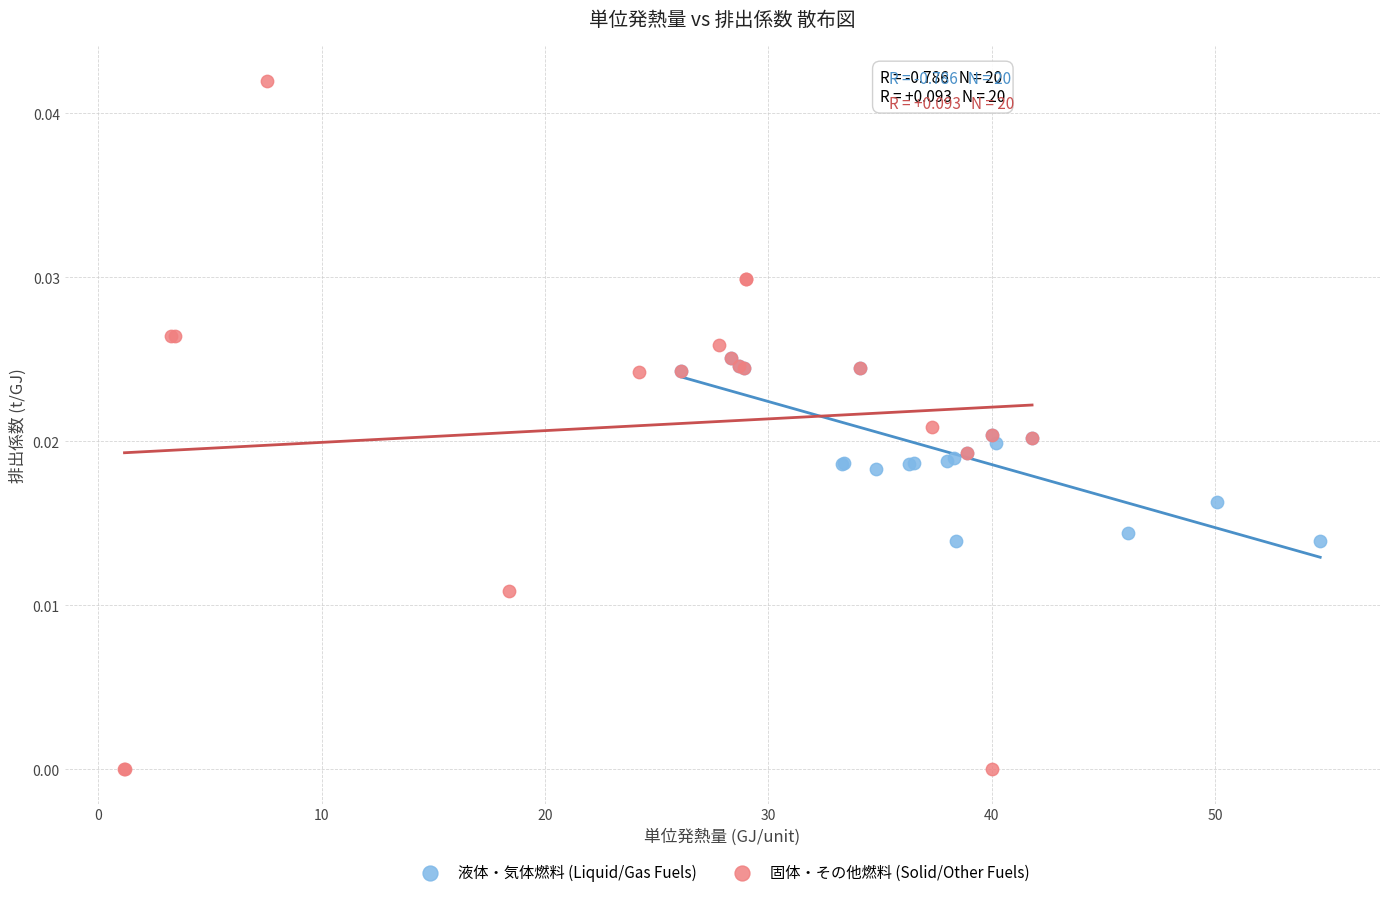

What are all the series names shown in the legend?

液体・気体燃料 (Liquid/Gas Fuels), 固体・その他燃料 (Solid/Other Fuels)